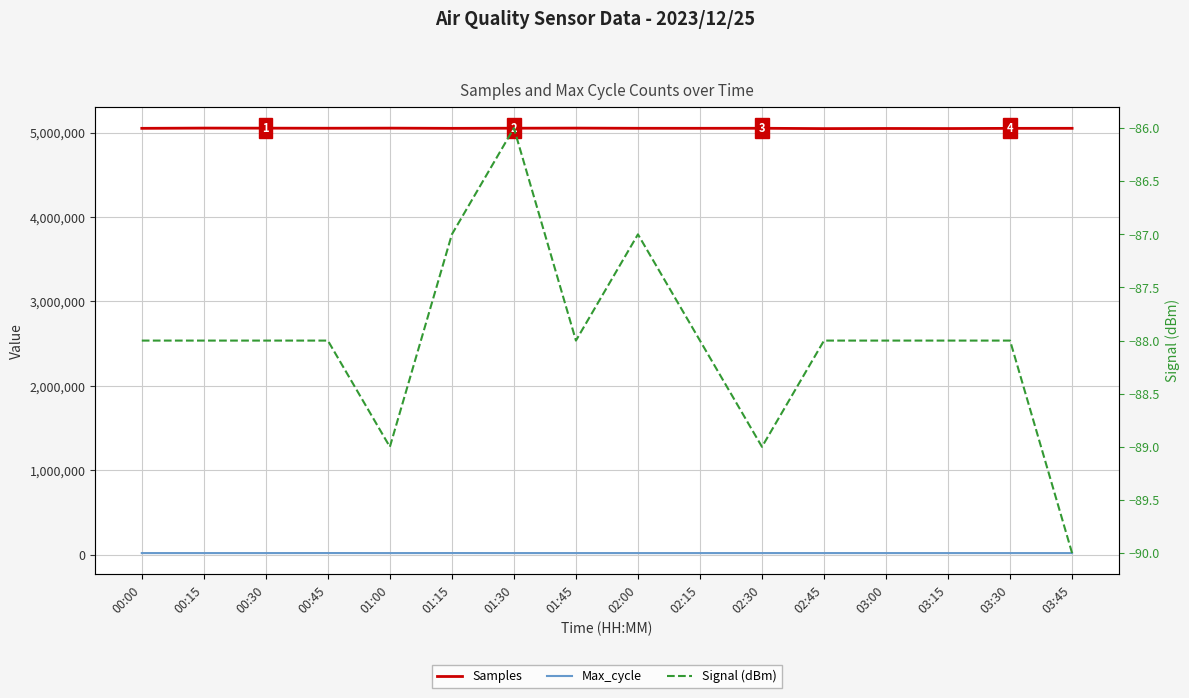

What is the sum of the Samples values at 00:45 and 03:30?

10102644